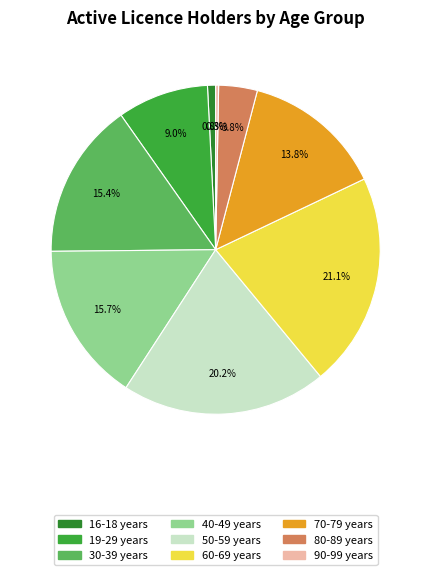

Between 50-59 years and 16-18 years, which is larger?

50-59 years